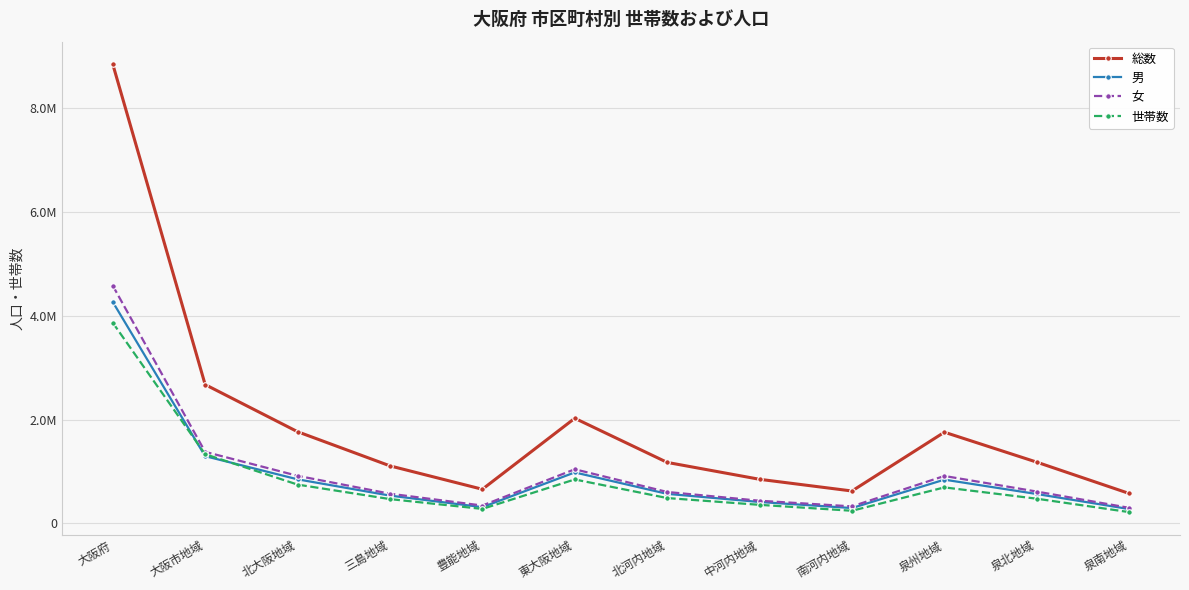

What are all the series names shown in the legend?

総数, 男, 女, 世帯数